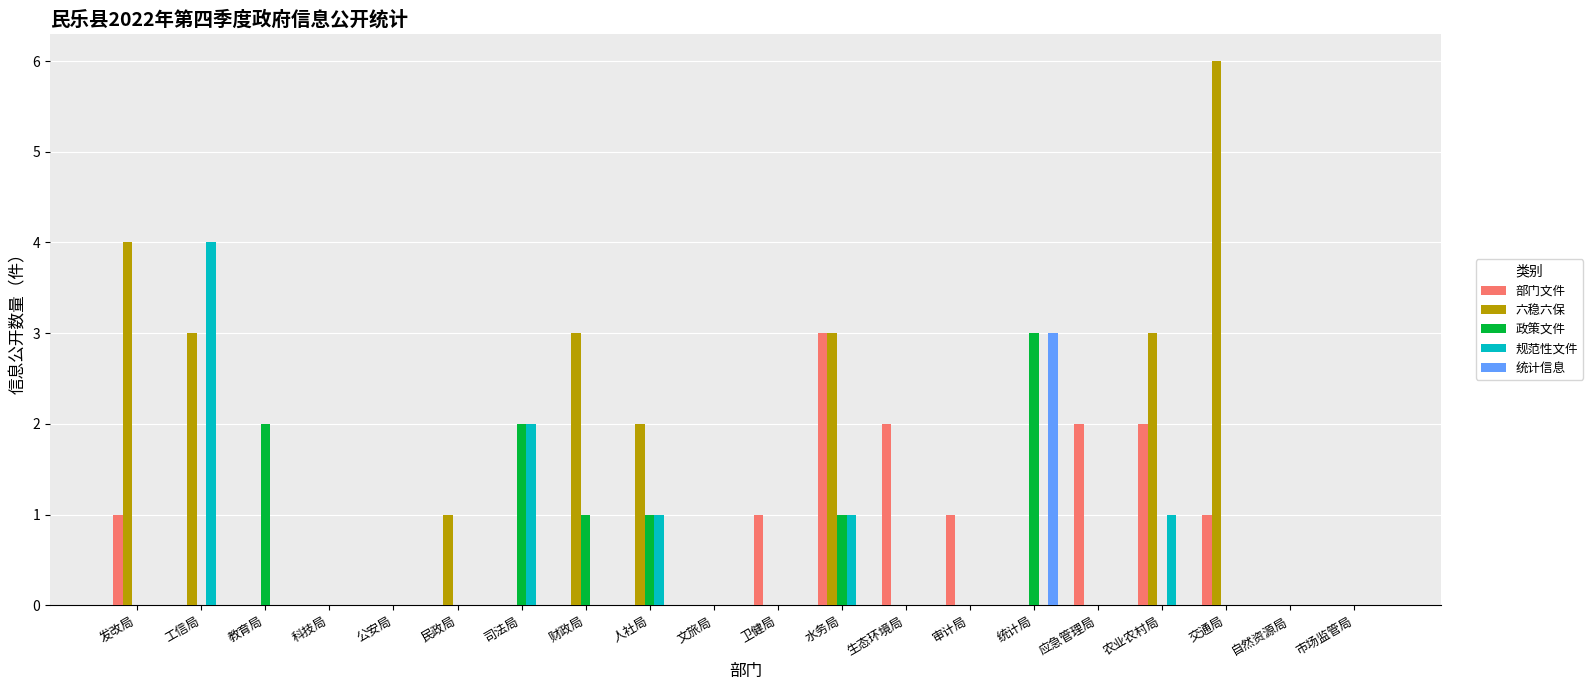

What is the sum of all 规范性文件 values?

9